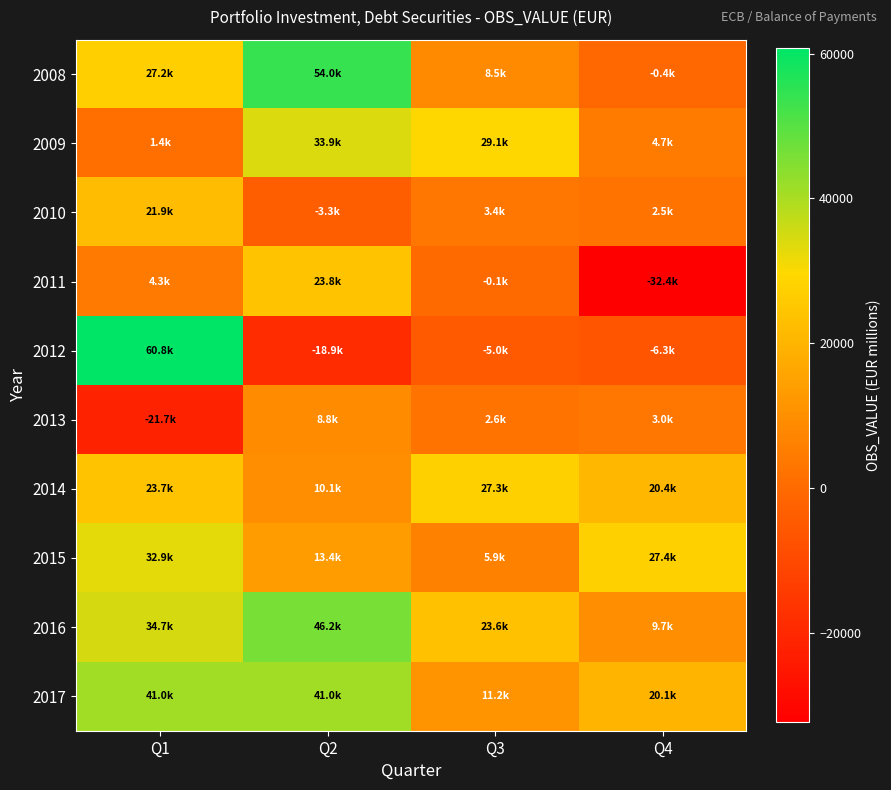

Reading left to right, transcribe all the data shown in this chart.

2008: Q1=27191.7	Q2=53951.7	Q3=8535.2	Q4=-441.9
2009: Q1=1394.3	Q2=33867.3	Q3=29142.7	Q4=4713.6
2010: Q1=21854.1	Q2=-3317.6	Q3=3404.8	Q4=2465.0
2011: Q1=4257.9	Q2=23756.5	Q3=-145.2	Q4=-32424.8
2012: Q1=60798.7	Q2=-18866.3	Q3=-5008.7	Q4=-6276.2
2013: Q1=-21670.6	Q2=8787.0	Q3=2627.7	Q4=3041.3
2014: Q1=23745.7	Q2=10139.6	Q3=27315.2	Q4=20425.1
2015: Q1=32861.1	Q2=13420.9	Q3=5878.0	Q4=27392.3
2016: Q1=34725.1	Q2=46156.4	Q3=23557.3	Q4=9693.9
2017: Q1=40997.3	Q2=40996.9	Q3=11197.7	Q4=20078.6